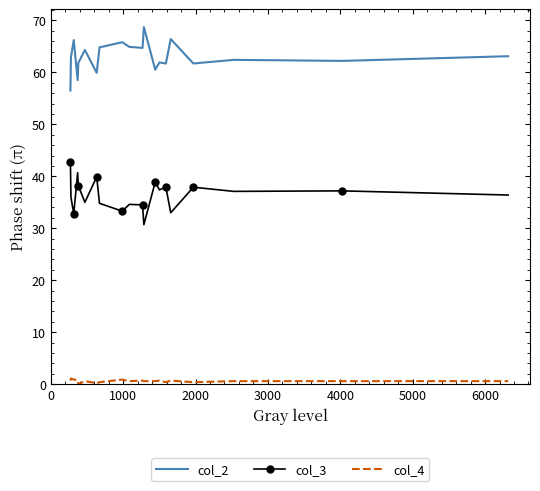

True or false: col_3 and col_4 cross at least once.

False